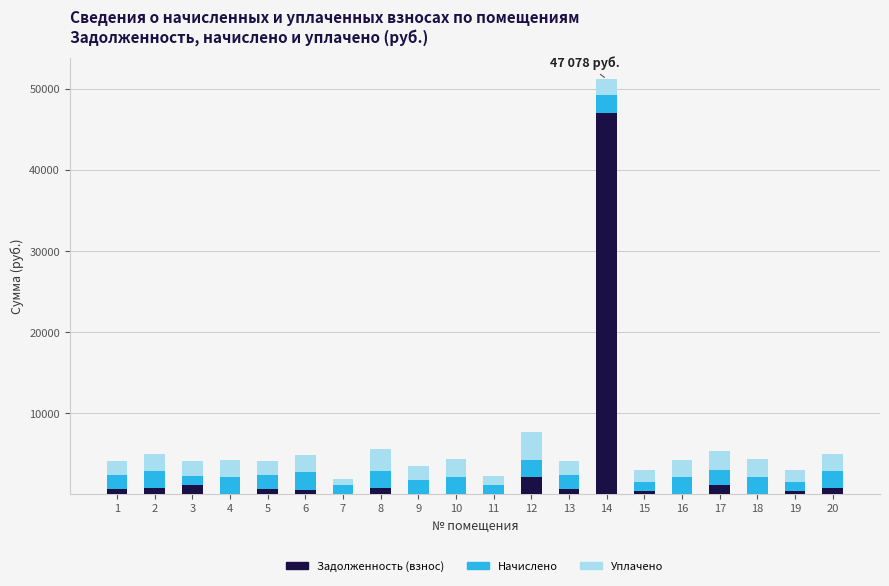

What is the total value across all series at 4?

4240.1